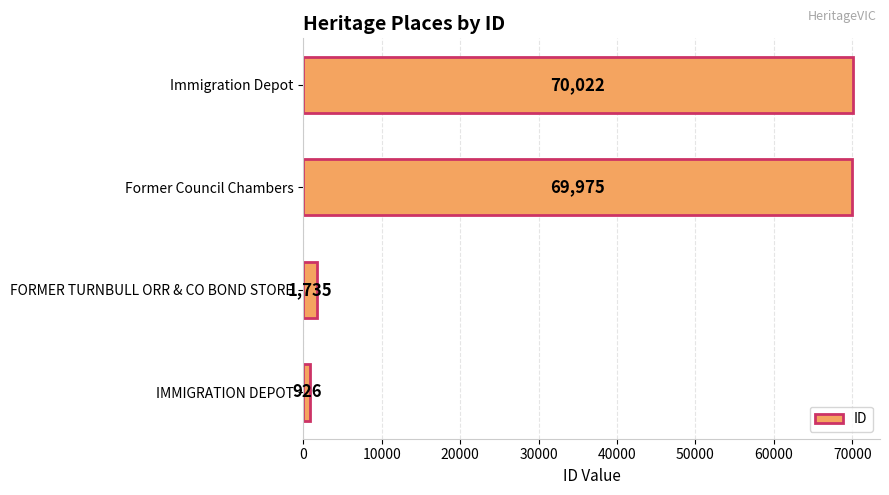

The chart shows a value of 107237 at Immigration Depot. True or false?

False